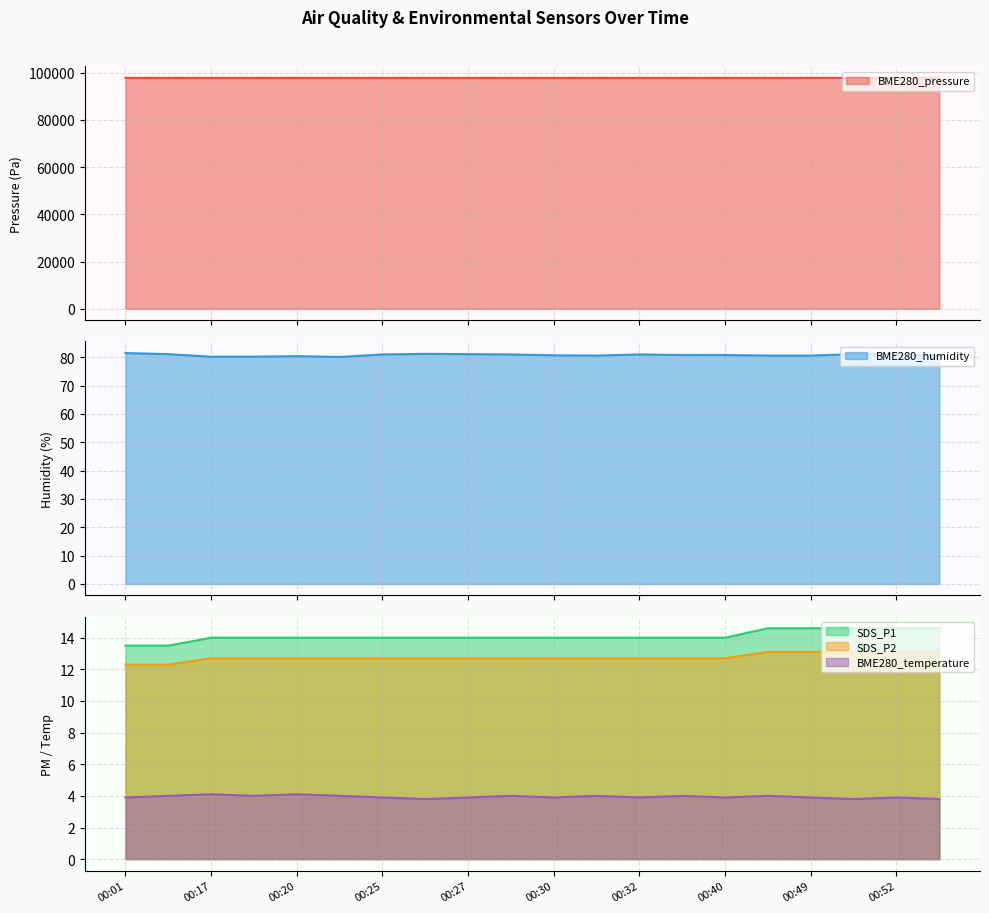

True or false: SDS_P2 and BME280_pressure intersect in this chart.

False